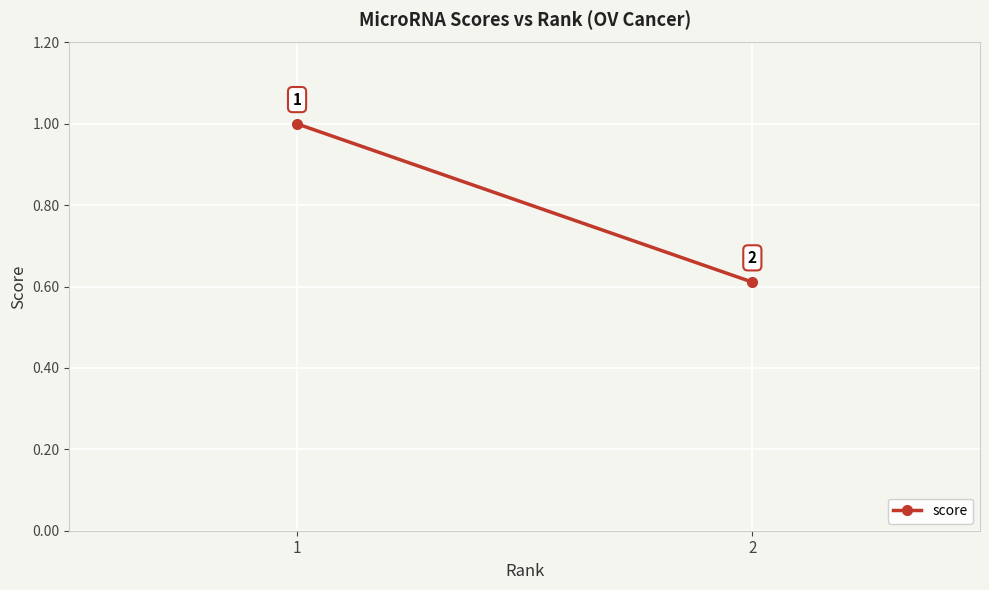

Which category has the highest value across all series?

1